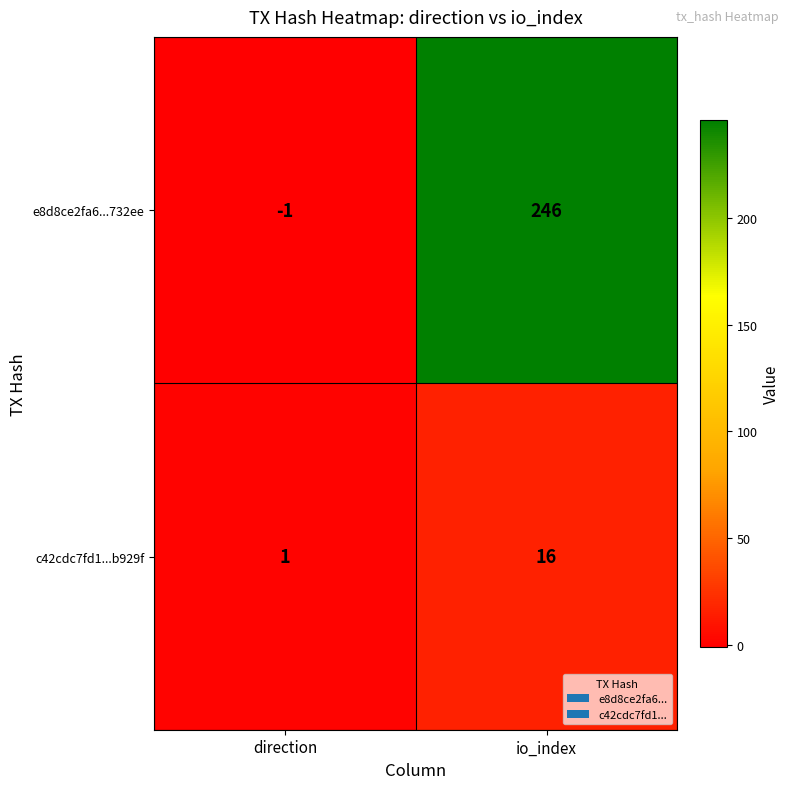

How many data points in c42cdc7fd1...b929f are less than 16?

1